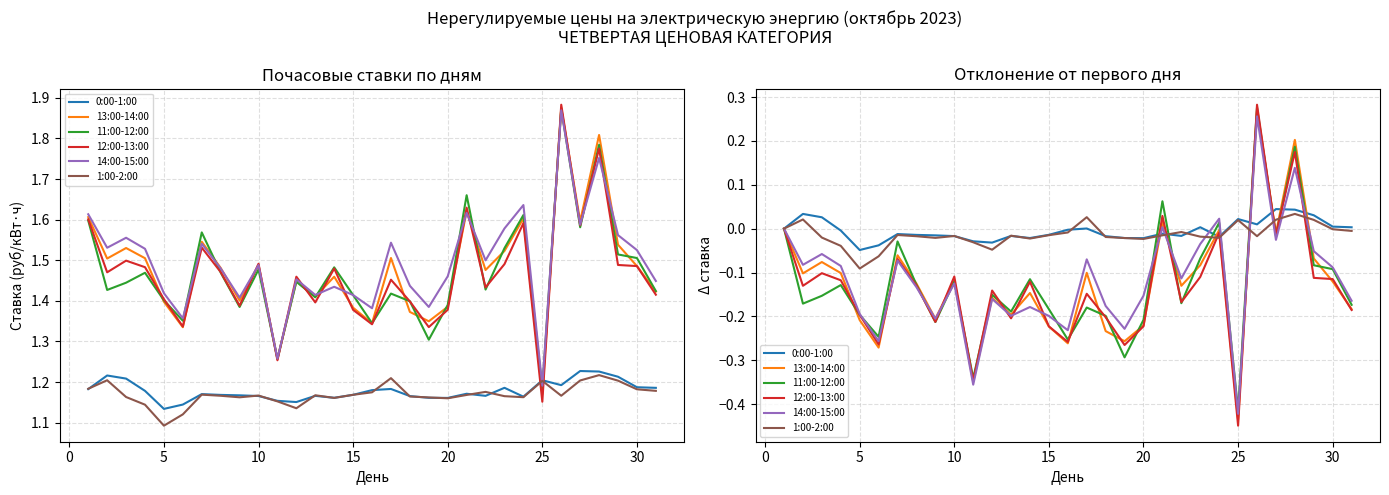

Is the value of 0:00-1:00 at 11 greater than the value of 14:00-15:00 at 18?

Yes